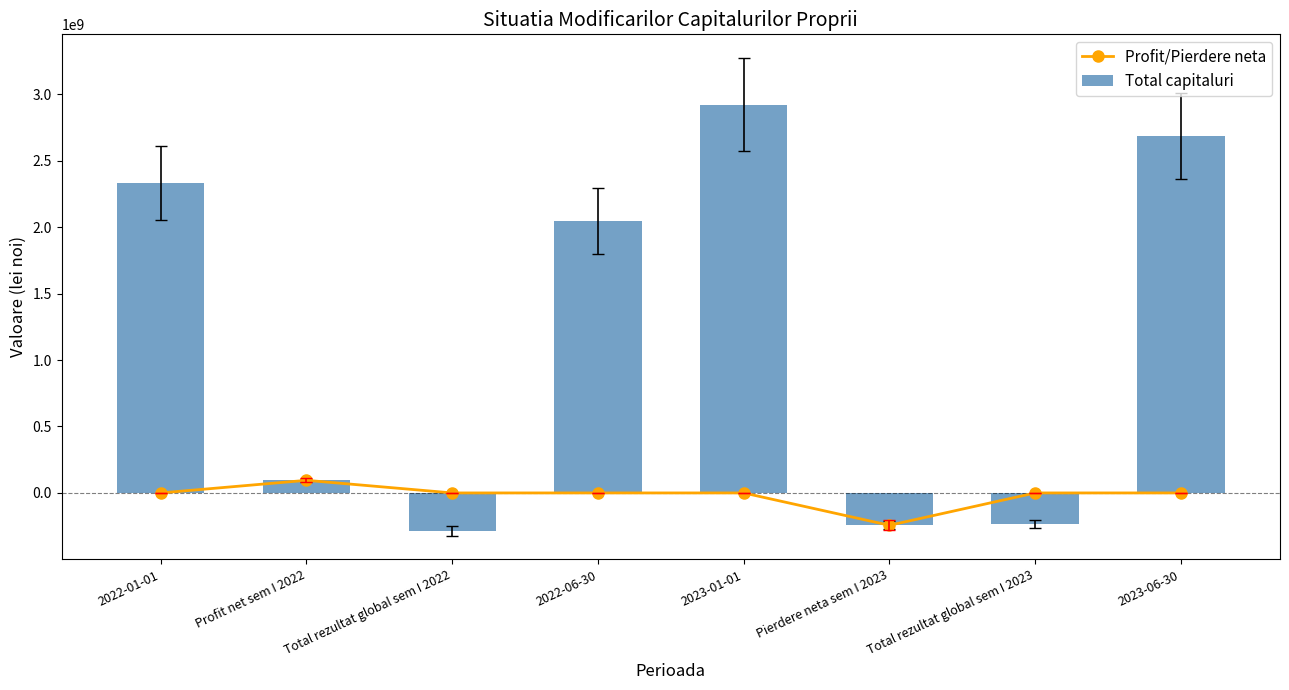

What is the smallest value displayed?

-286079295